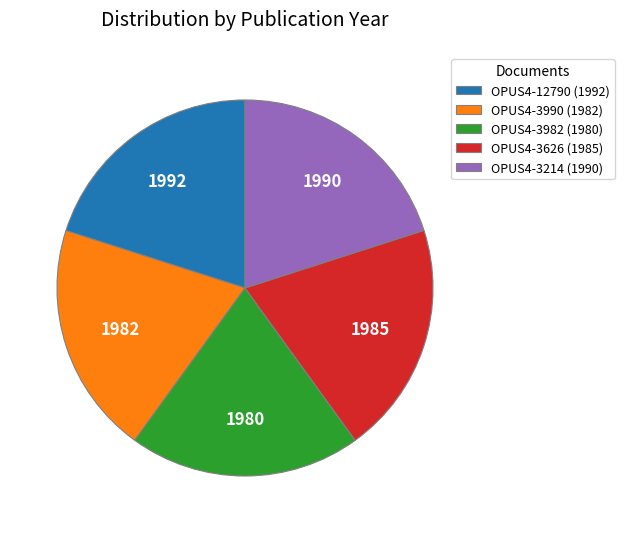

The OPUS4-3990 (1982) slice represents 20% of the pie. True or false?

True